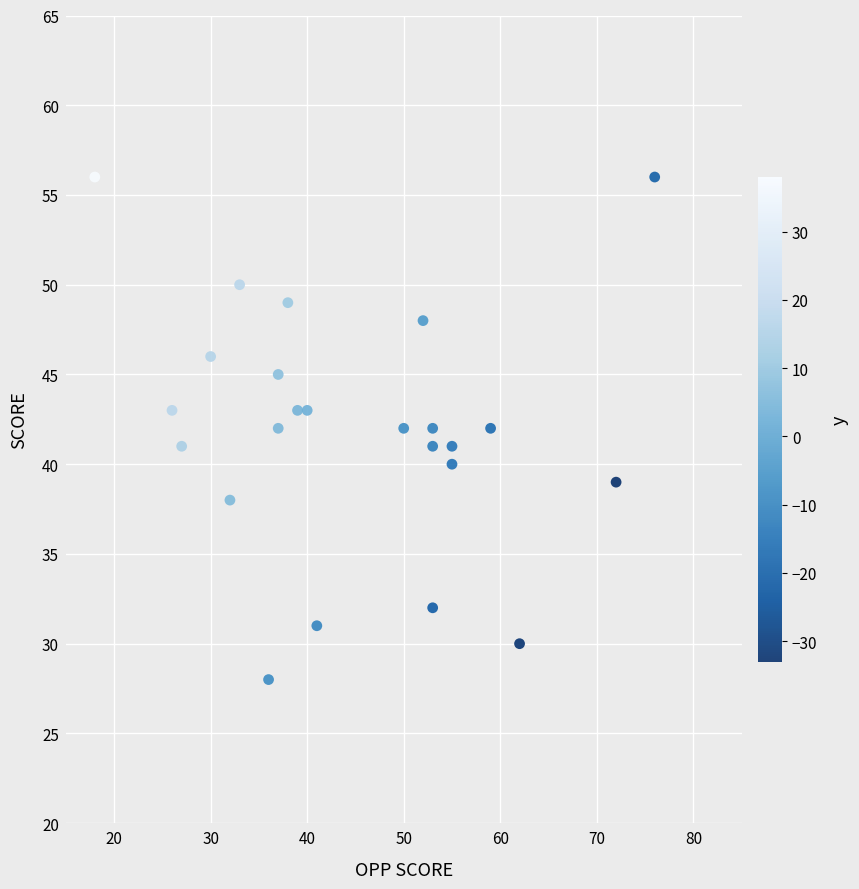

What is the range of X values (max minus min)?

58